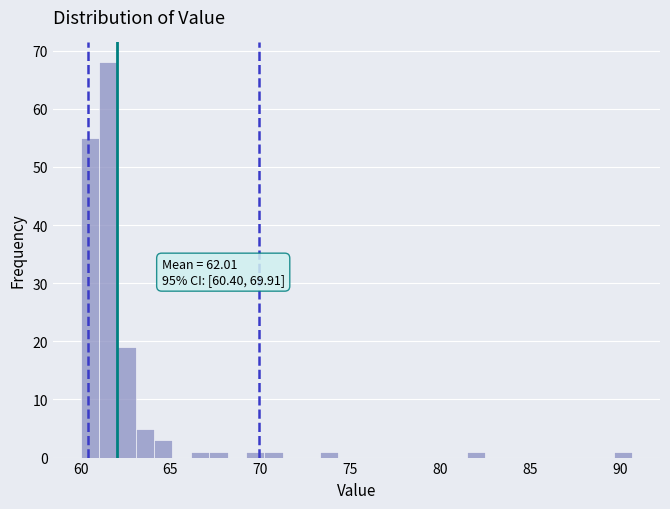

Around what value on the x-axis is the tallest bar? Give the approximate position of its centre, as read against the axis.

61.5